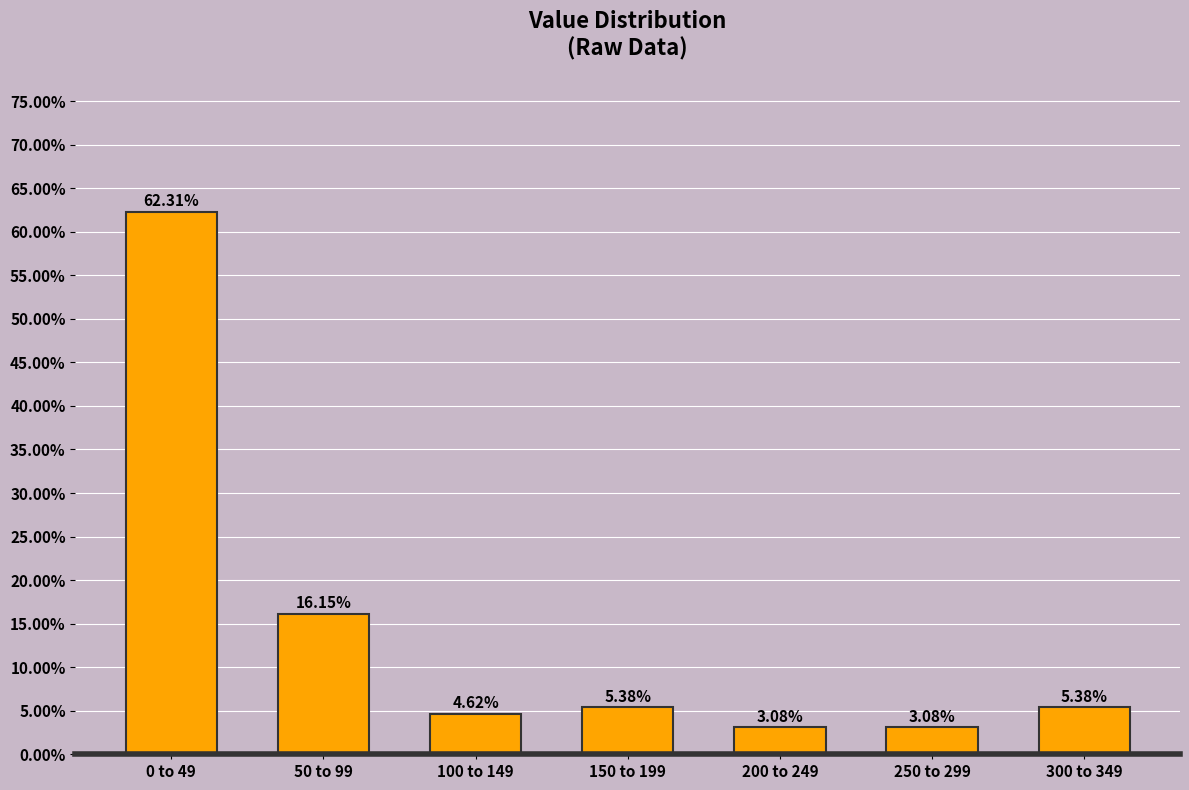

What is the average value?

14.3